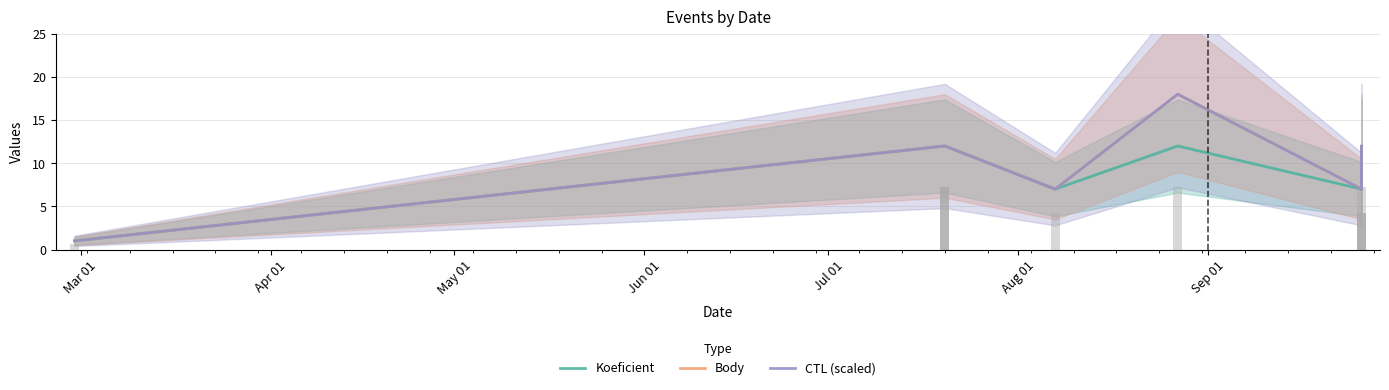

Count the CTL (scaled) values in the range 7 to 12.

8